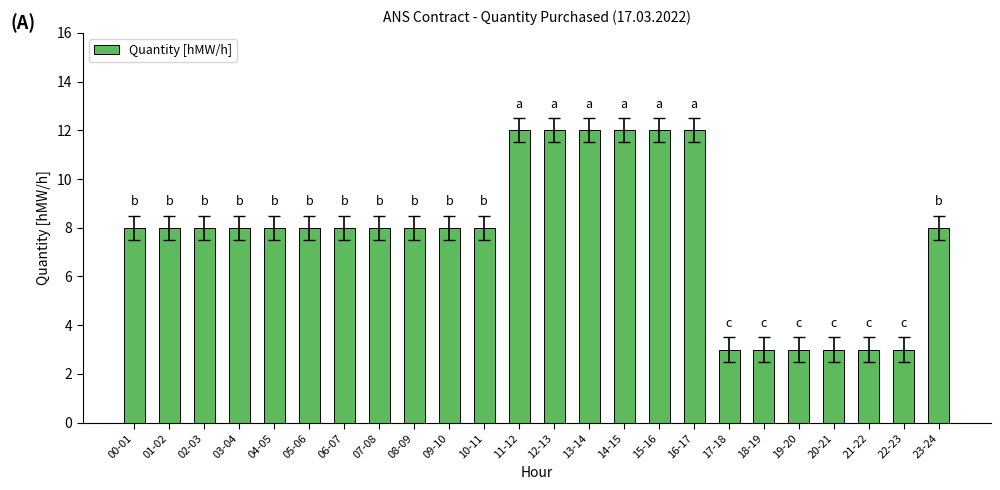

Count the number of categories in the chart.

24